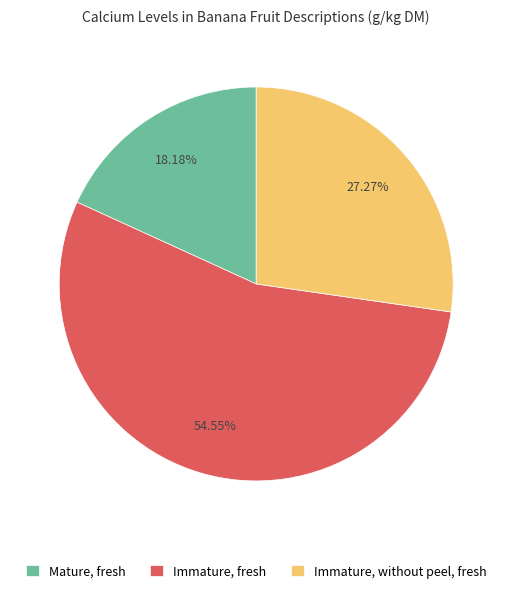

Does Immature, without peel, fresh account for over 50% of the chart?

No